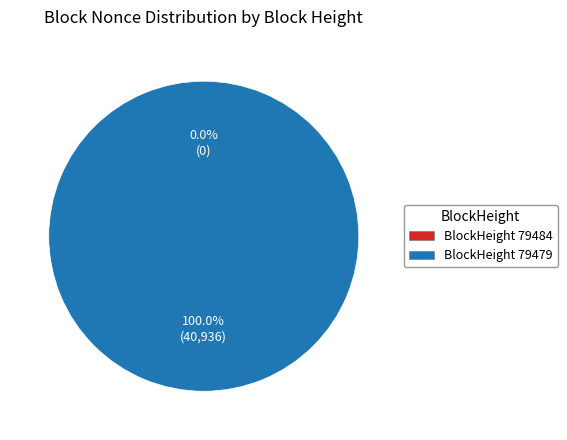

How many segments does this pie chart have?

2